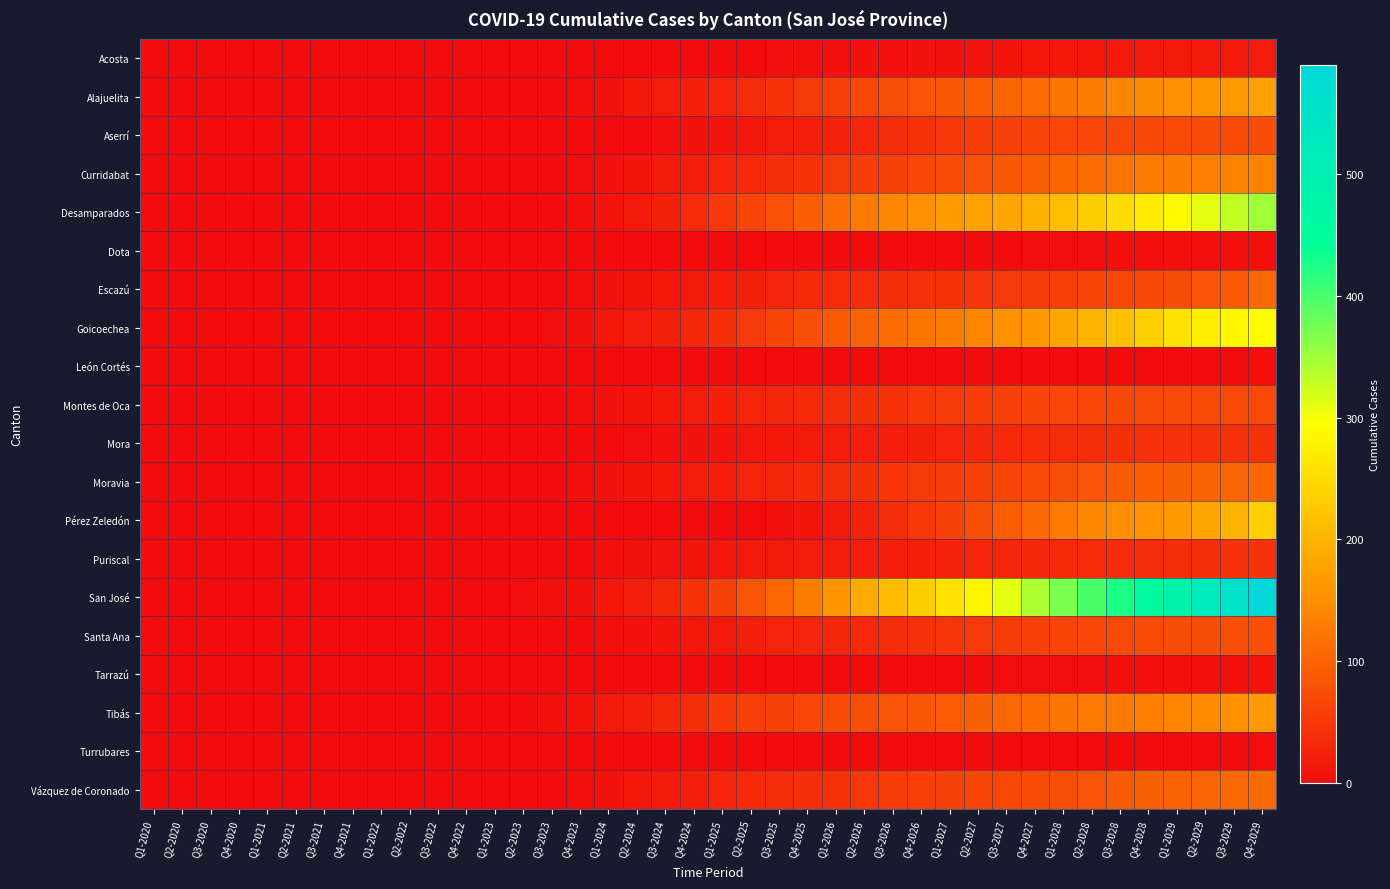

Which series has the largest total across all categories?

San José